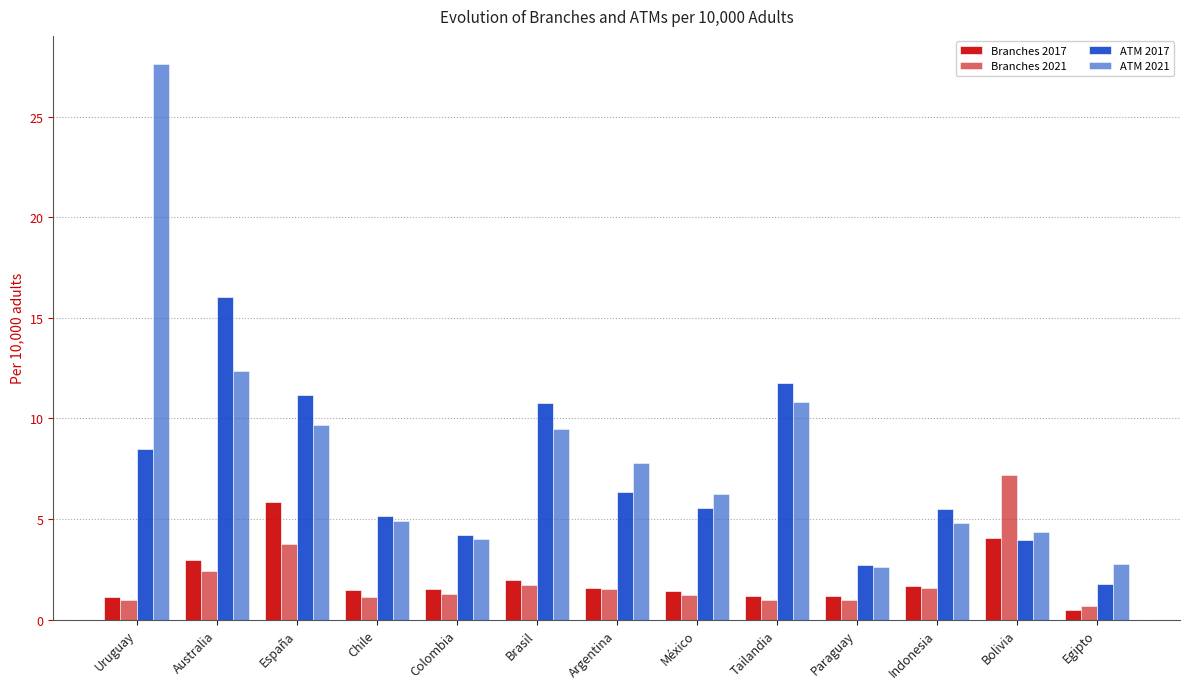

At which category is the sum across all series the highest?

Uruguay